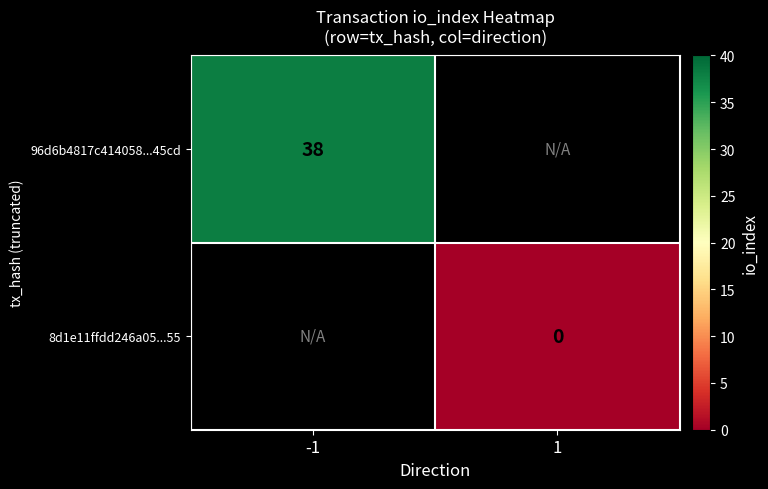

The 96d6b4817c414058...45cd series shows 16 at -1. True or false?

False